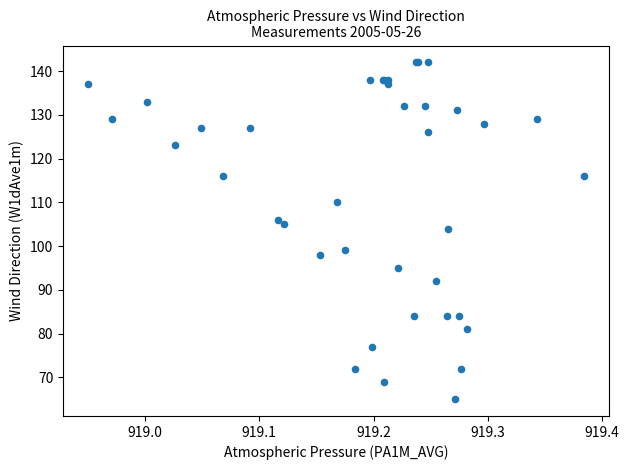

What Y value in the scatter plot is closest to 103?

104